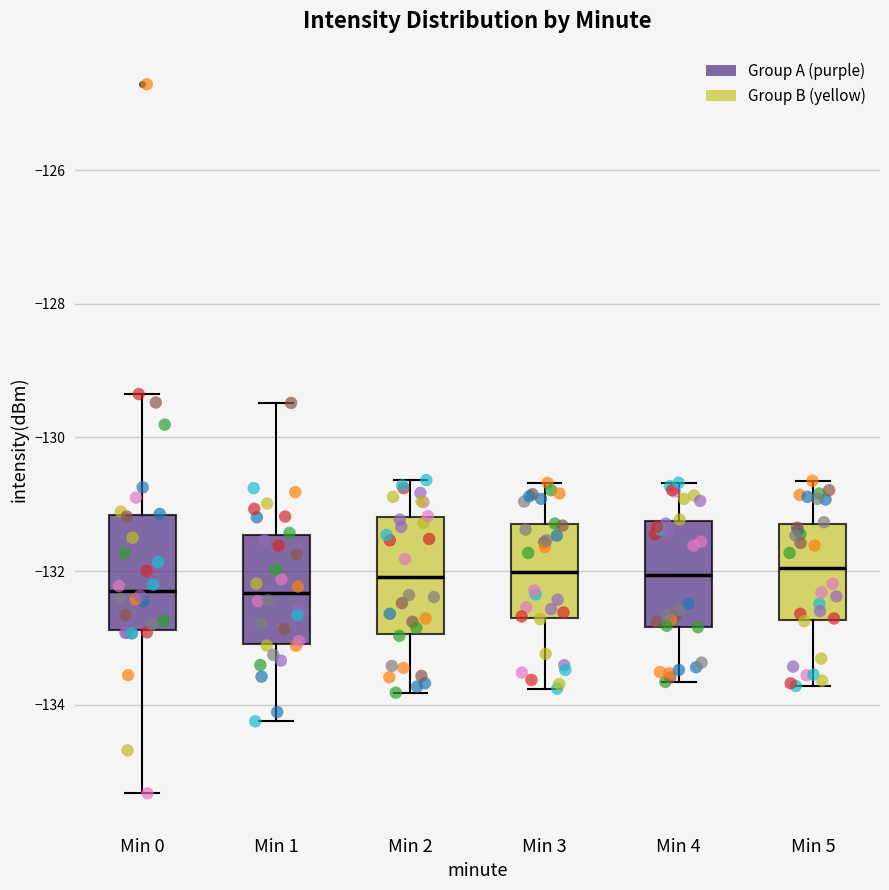

Where does the median line of the box for Min 5 sit on the y-axis? The values are not printed on the chart, so give them approximately, as read against the axis.

-132.0